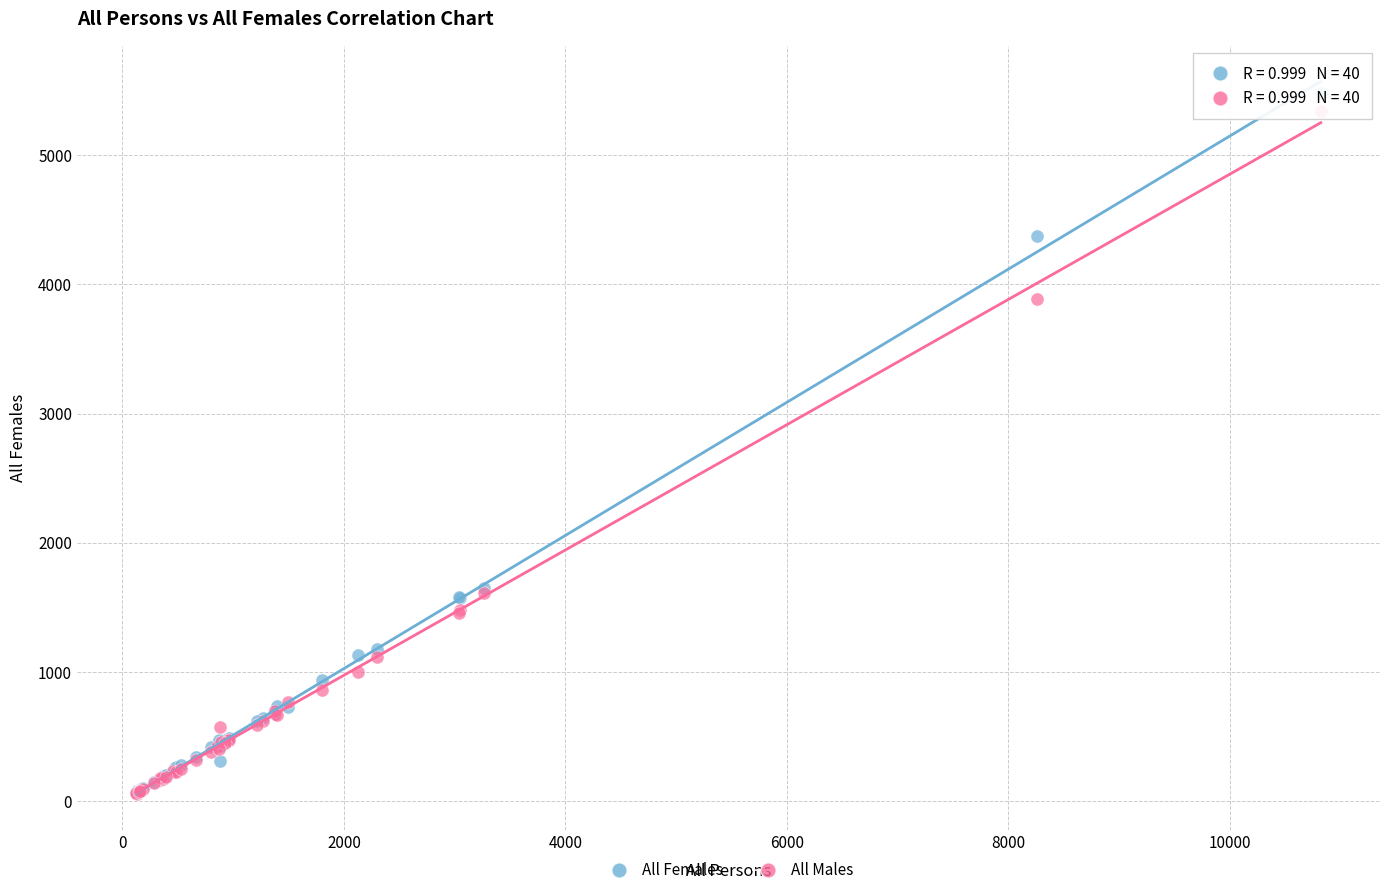

What are all the series names shown in the legend?

All Females, All Males